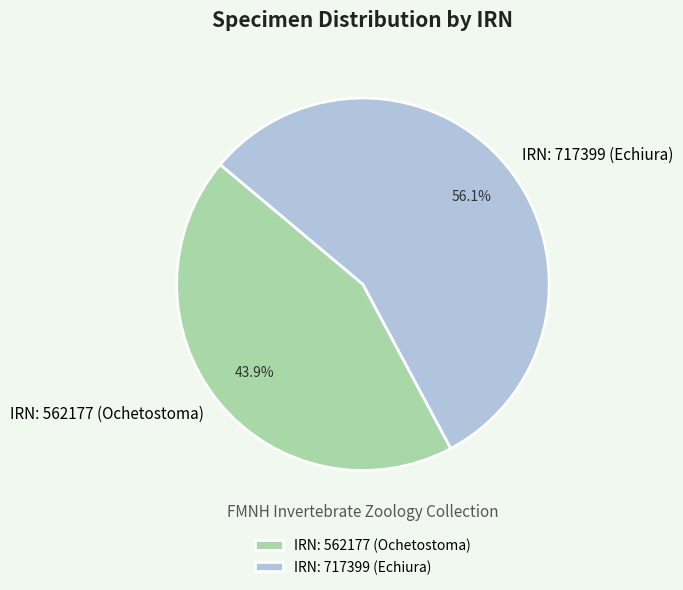

True or false: IRN: 562177 (Ochetostoma) accounts for 56% of the total.

False